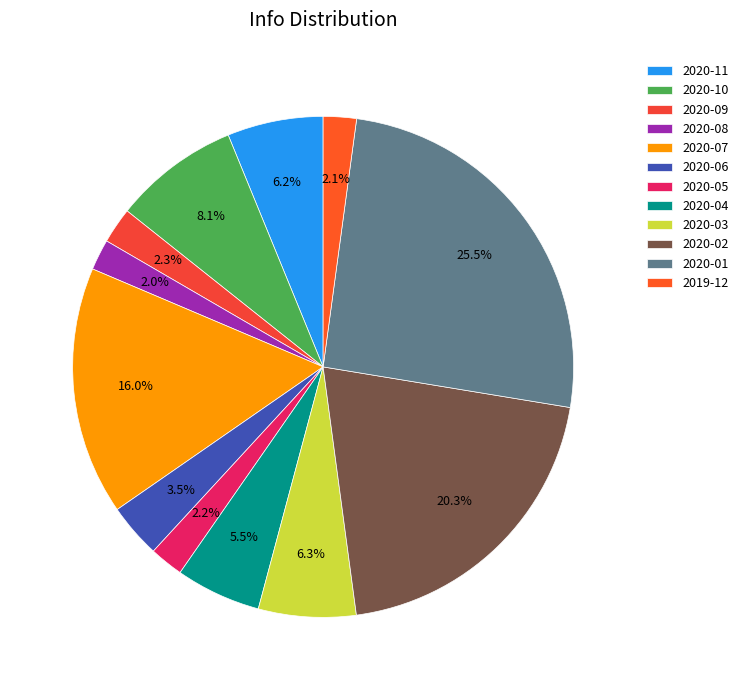

Does 2020-11 account for over 50% of the chart?

No